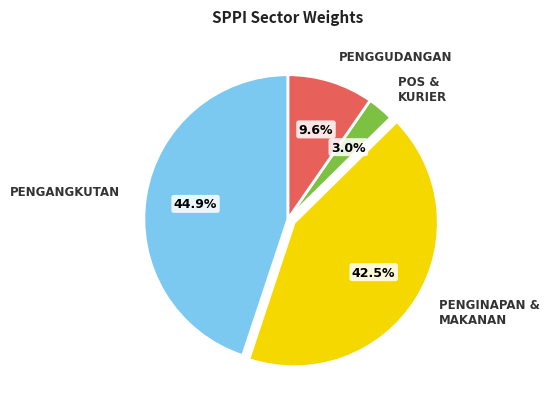

Rank the categories by value from lowest to highest.

POS & KURIER, PENGGUDANGAN, PENGINAPAN & MAKANAN, PENGANGKUTAN